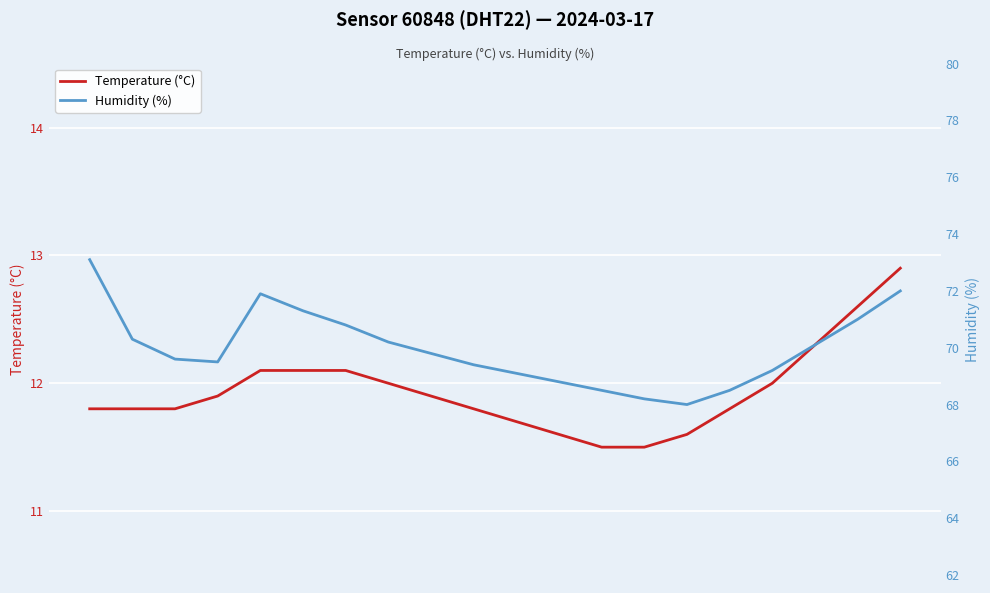

True or false: Humidity (%) has more than 2 interior local peaks.

False